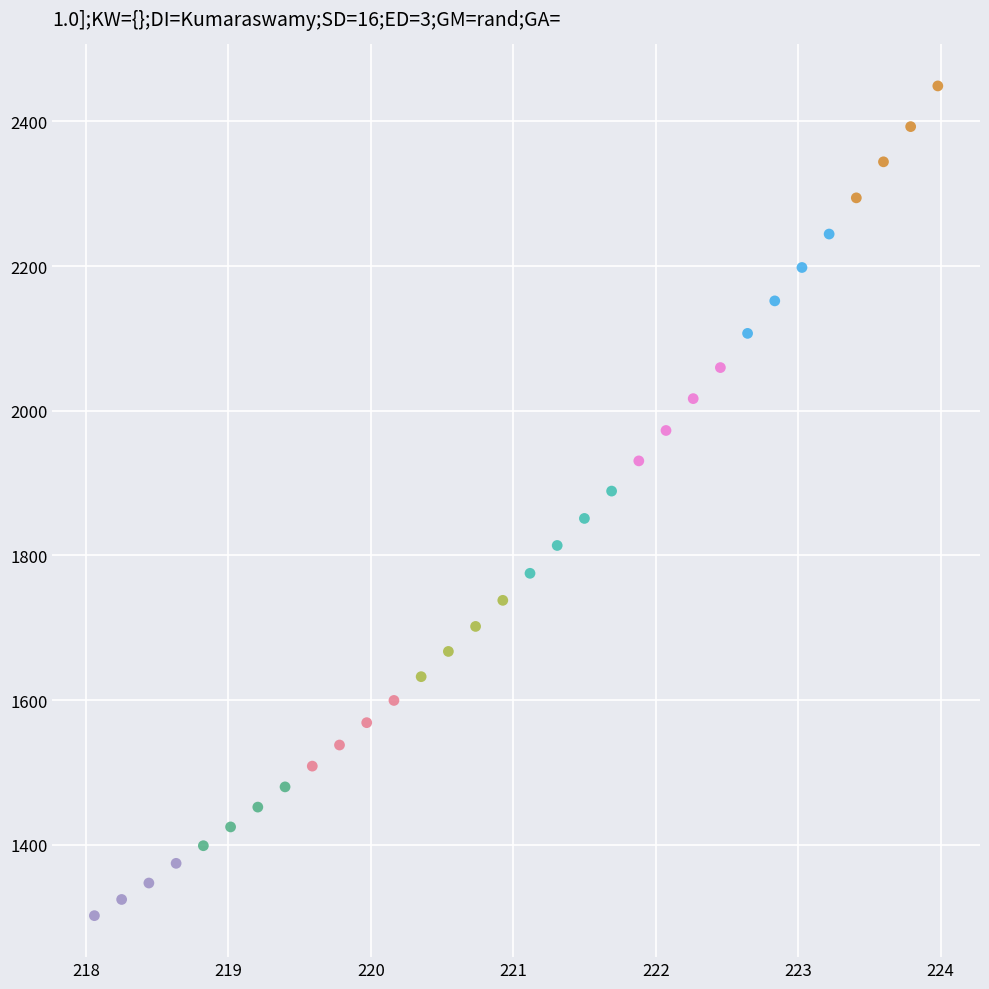

What is the range of X values (max minus min)?

5.9